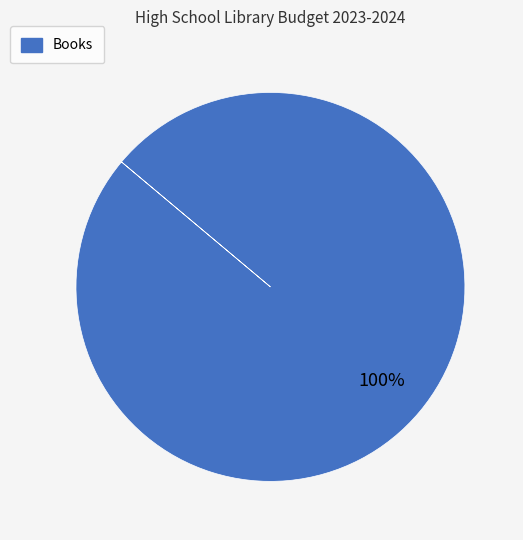

Is there a majority slice in this chart?

Yes